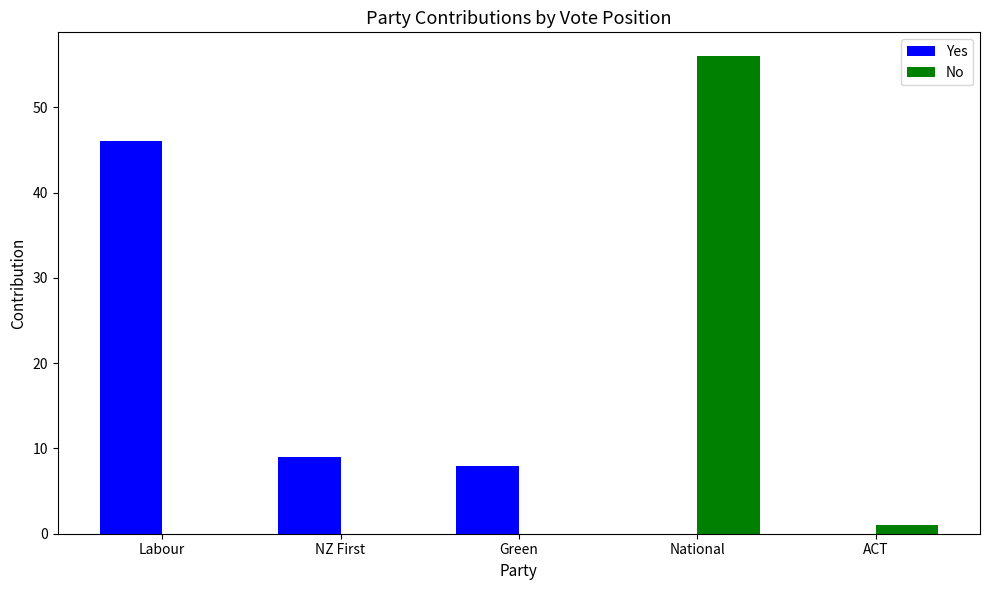

Does the chart contain stacked bars?

No